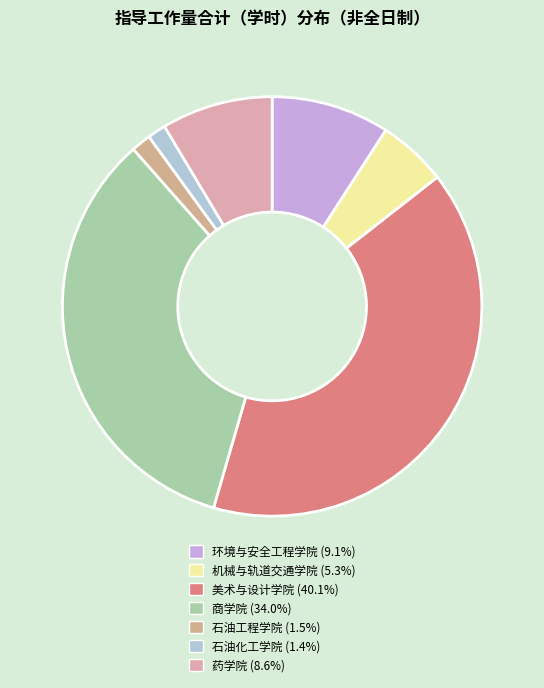

Between 机械与轨道交通学院 and 商学院, which is larger?

商学院